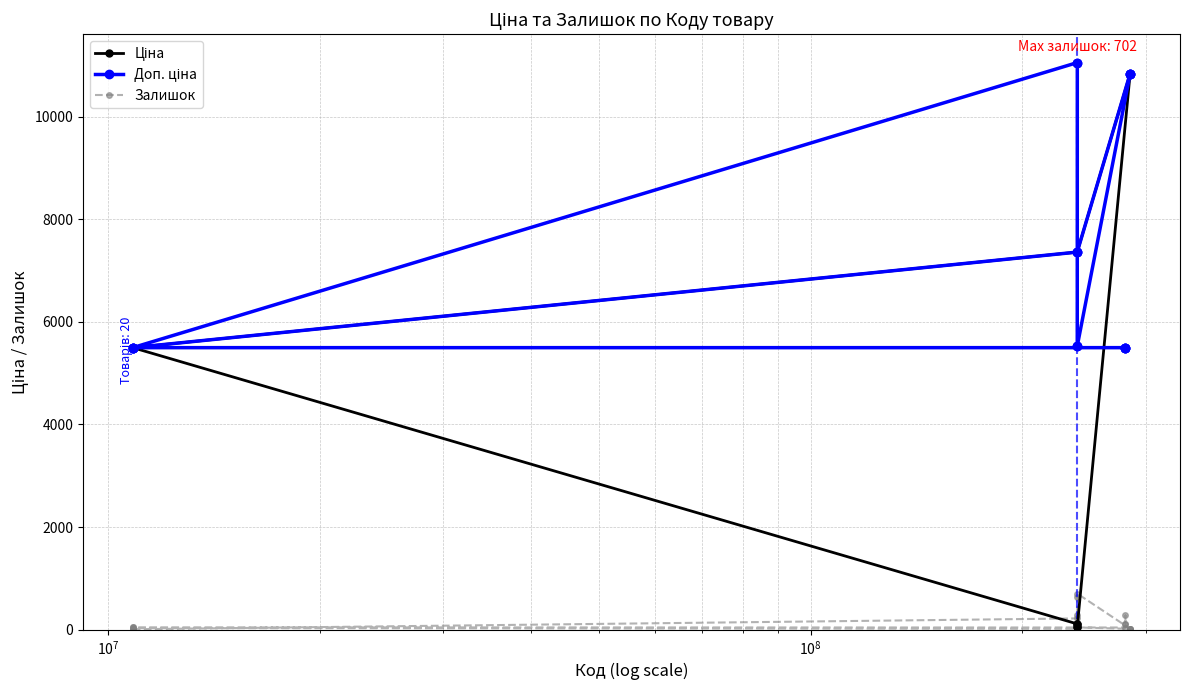

What is the average value of the Ціна series?

5762.4